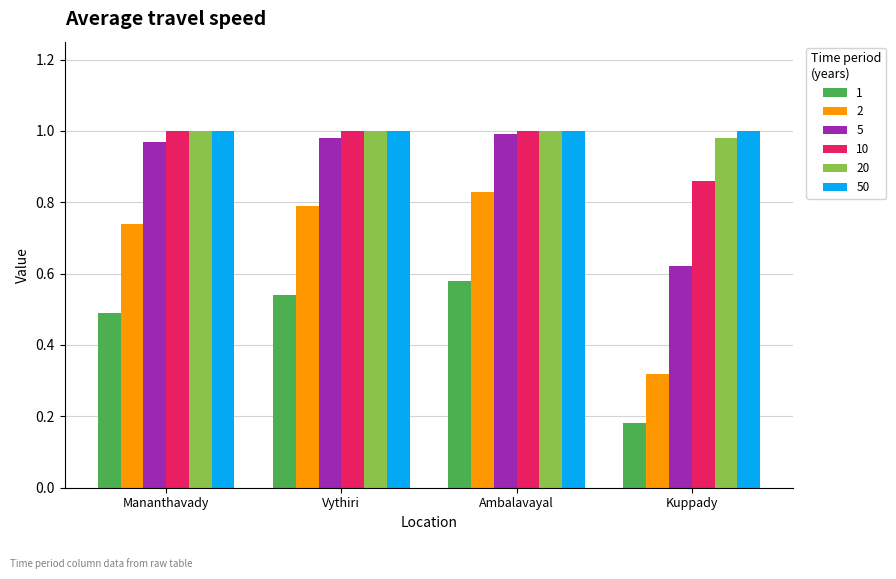

What is the label of the 1st bar from the left?

Mananthavady